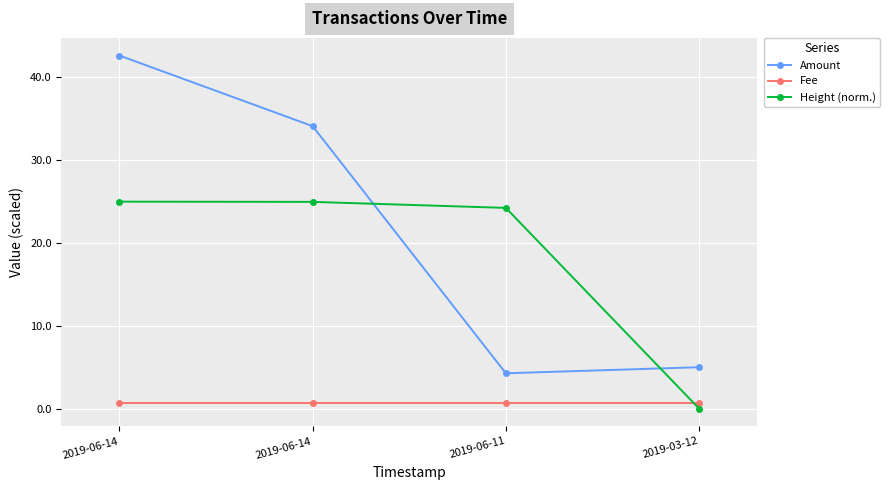

What are all the series names shown in the legend?

Amount, Fee, Height (norm.)